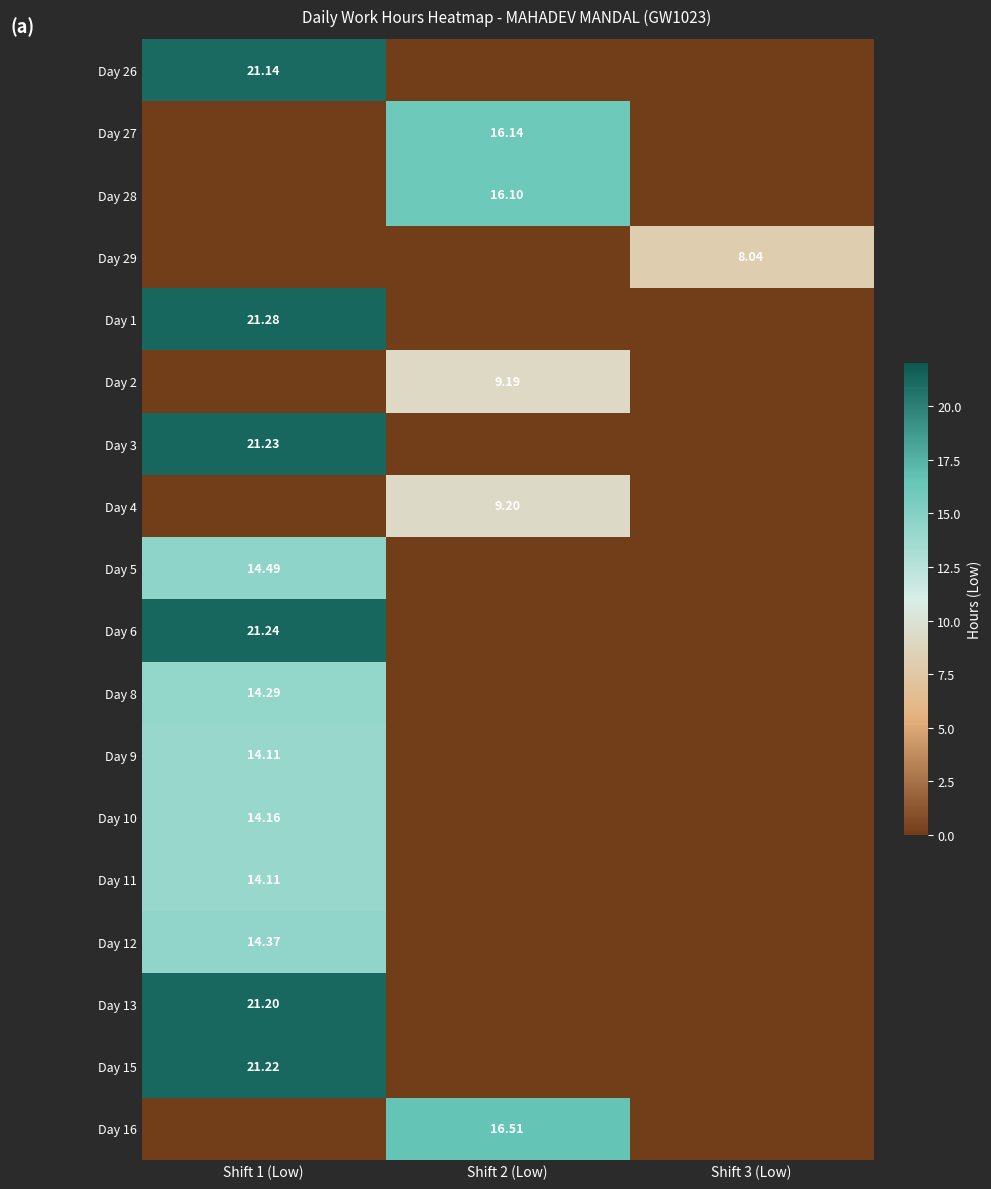

What is the difference between the Day 29 values at Shift 2 (Low) and Shift 3 (Low)?

8.0